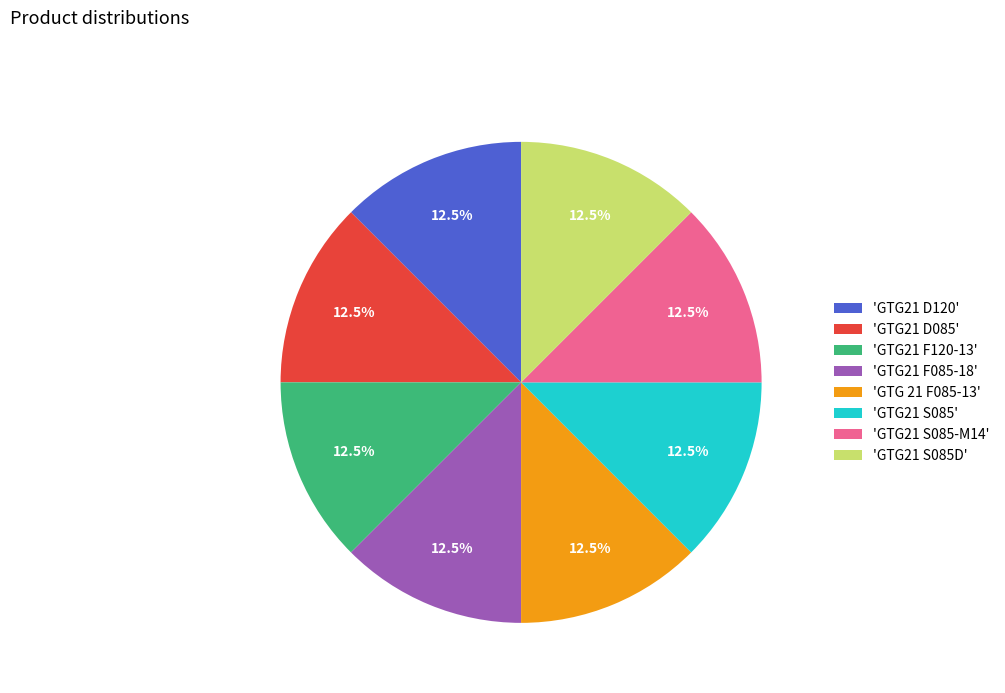

Approximately how many times larger is the value at 'GTG21 D120' compared to 'GTG21 F085-18'?

1.0